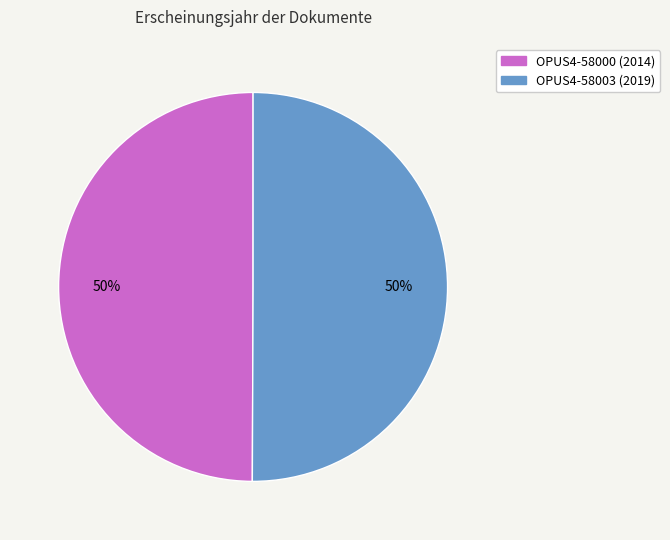

How many segments does this pie chart have?

2